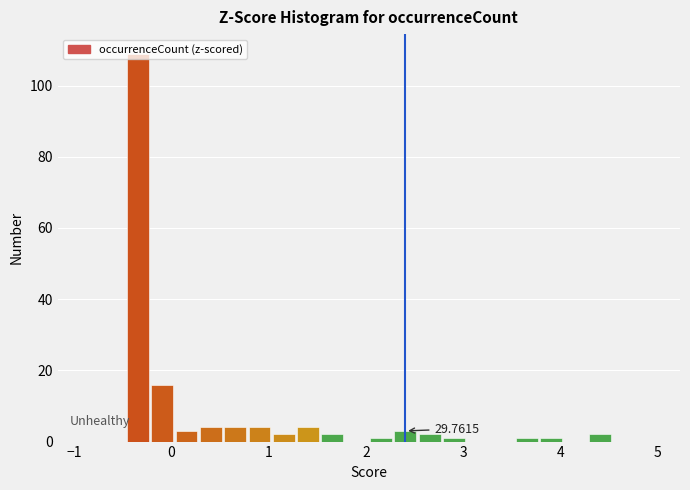

Read against the x-axis, roughly where is the centre of the tallest bar?

-0.3